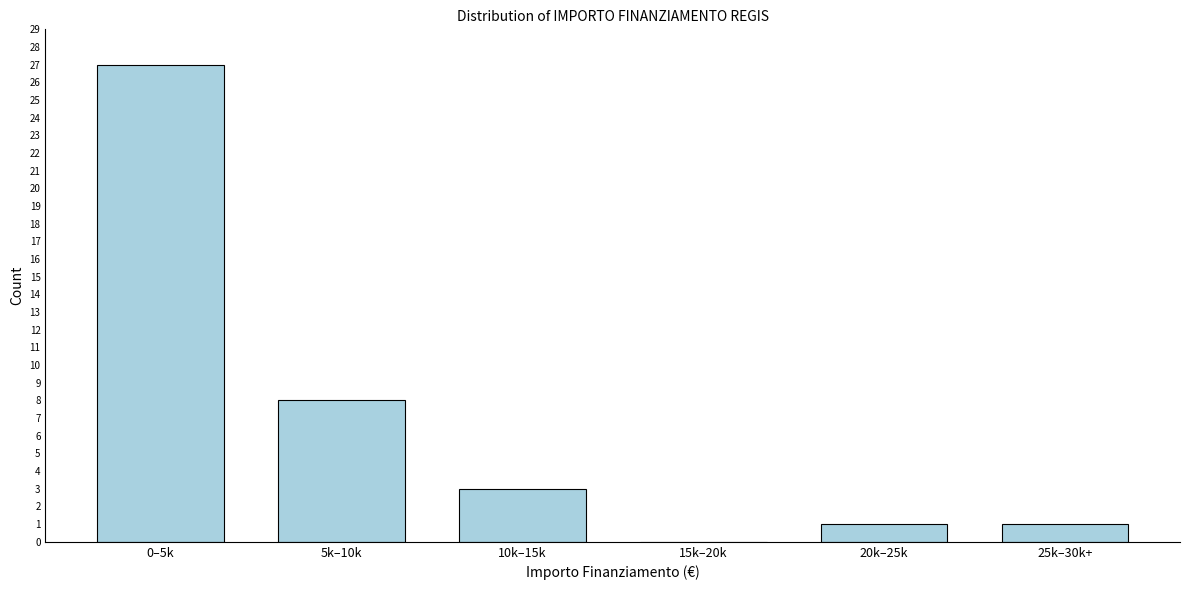

Reading left to right, what are all the values shown in this chart?

0–5k=27	5k–10k=8	10k–15k=3	15k–20k=0	20k–25k=1	25k–30k+=1